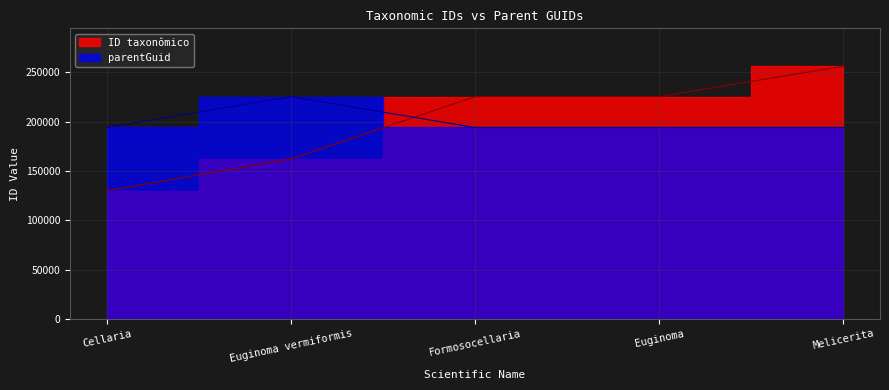

At which category is the sum across all series the highest?

Melicerita